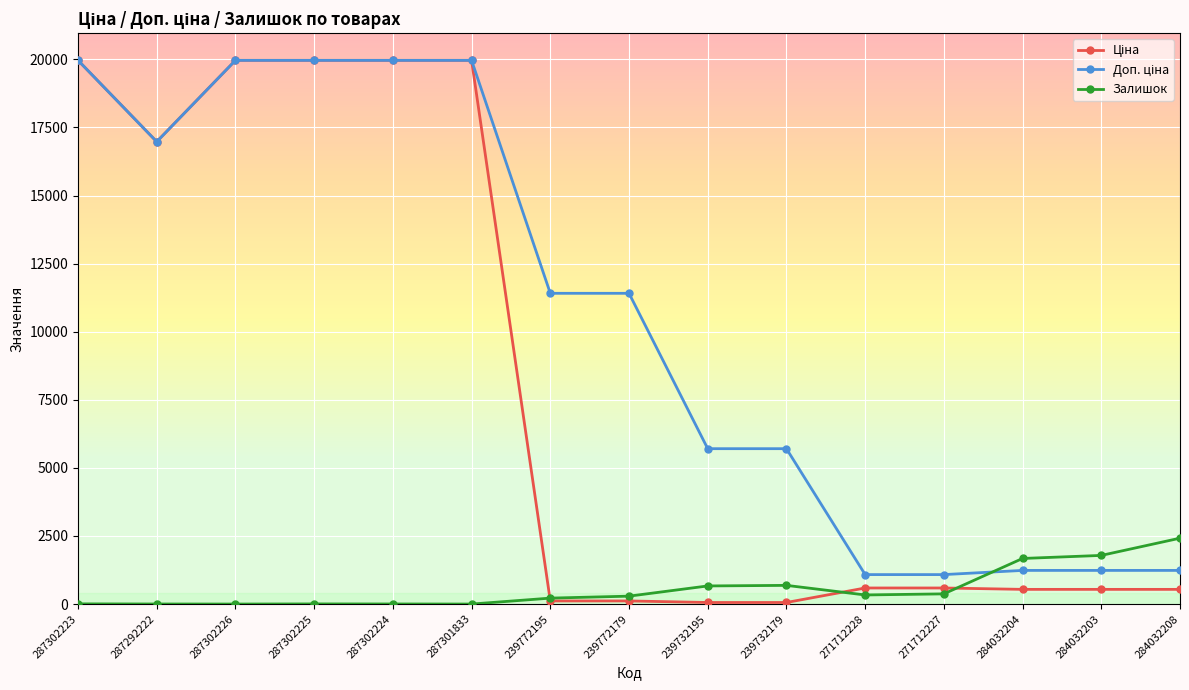

True or false: Залишок has a value of 1786.0 at 284032203.

True